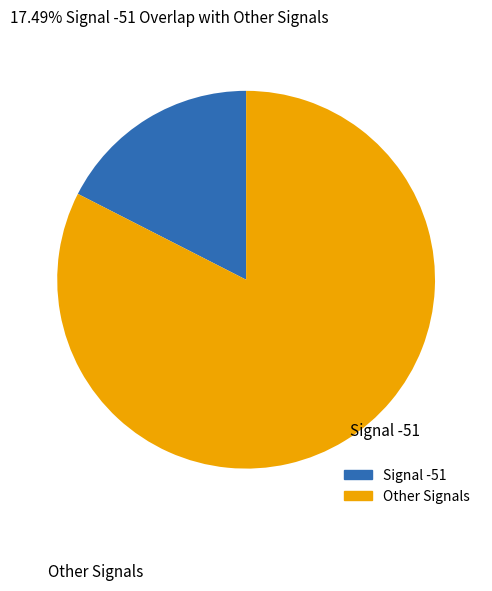

Is there a majority slice in this chart?

Yes